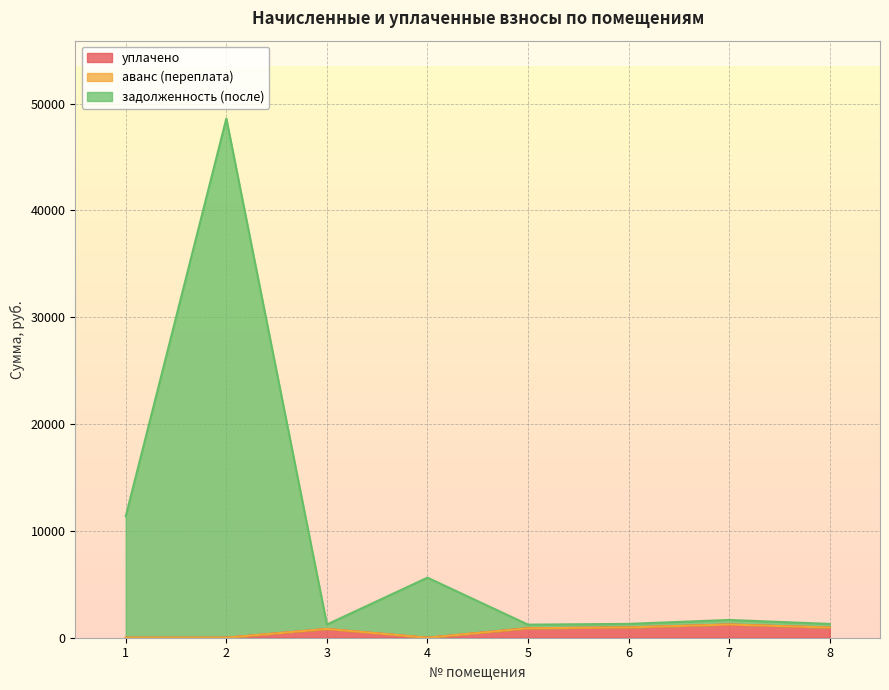

The value of уплачено at 1 is 0.0. True or false?

True